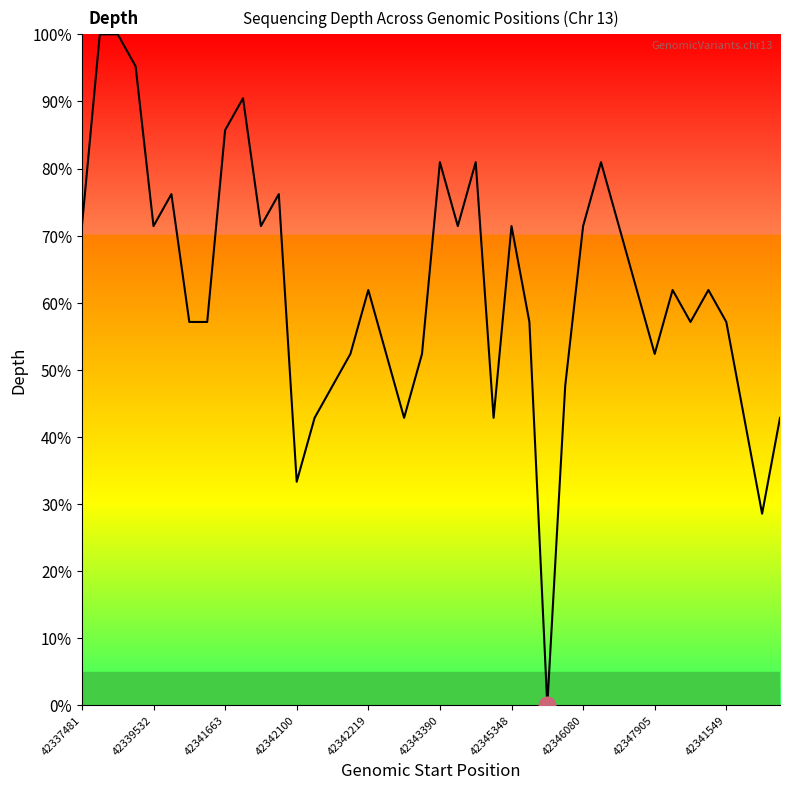

What is the sum of all values?

2481.0